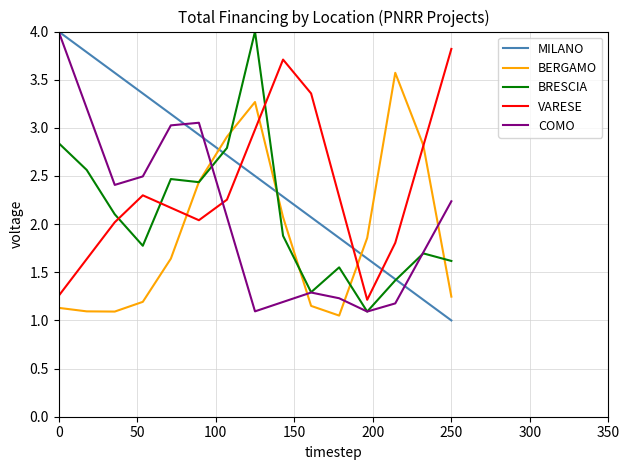

What is the maximum value shown in the chart?

4.0